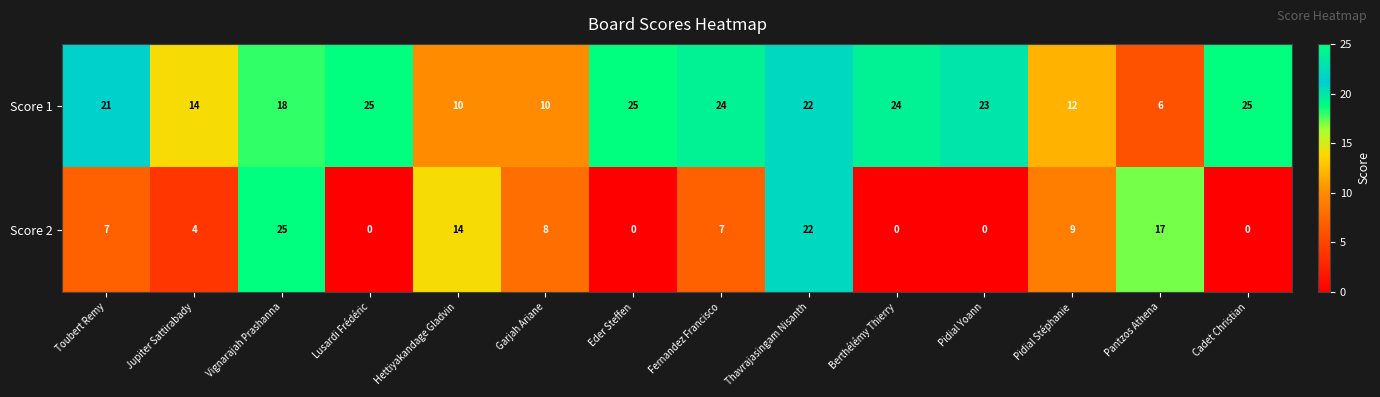

Rank the series by their average value, from lowest to highest.

Score 2, Score 1